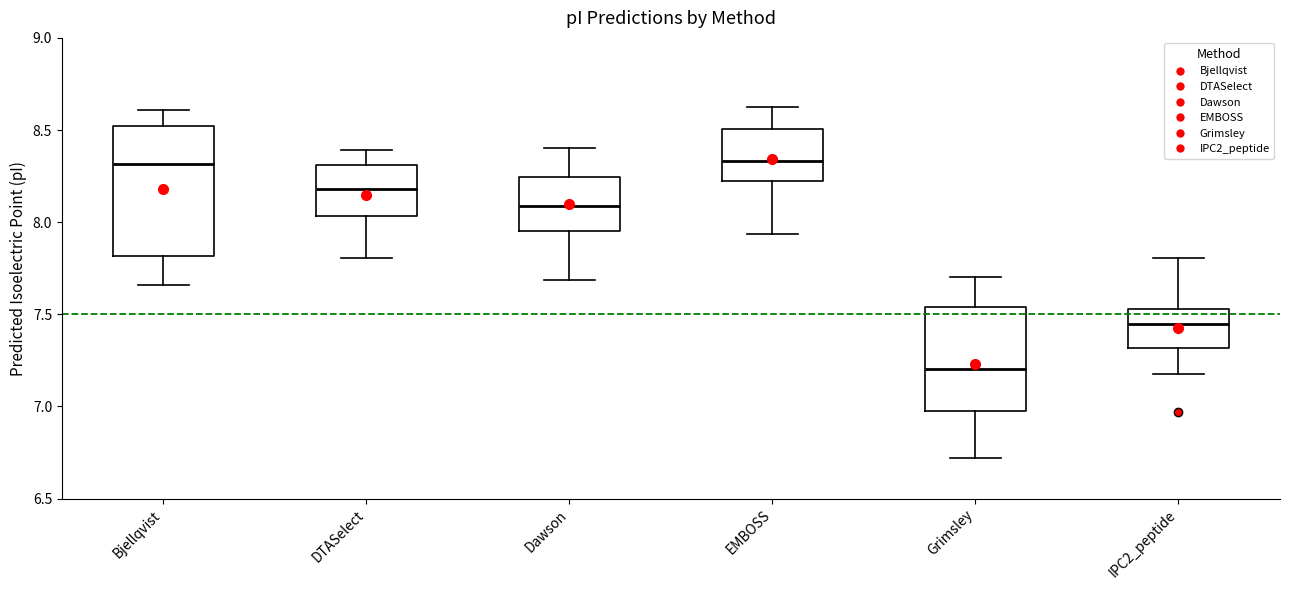

Where does the upper whisker of the box for Grimsley end on the y-axis? The values are not printed on the chart, so give them approximately, as read against the axis.

7.70